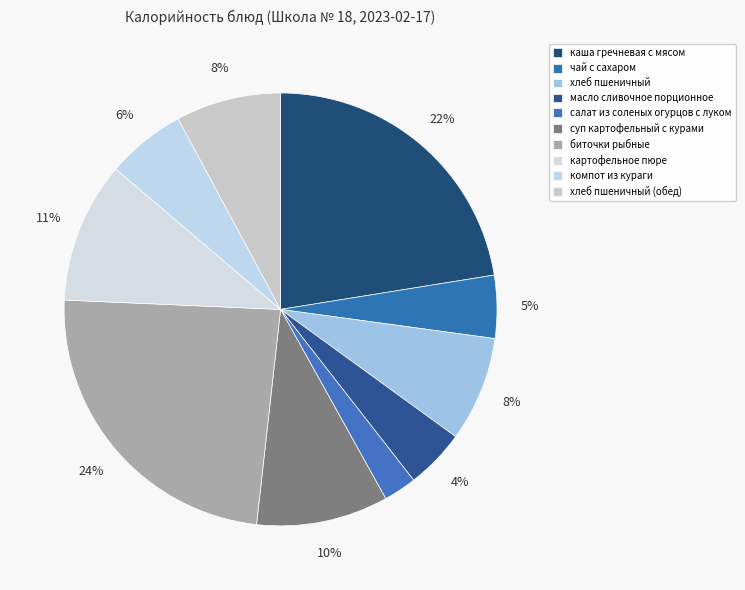

How many segments does this pie chart have?

10